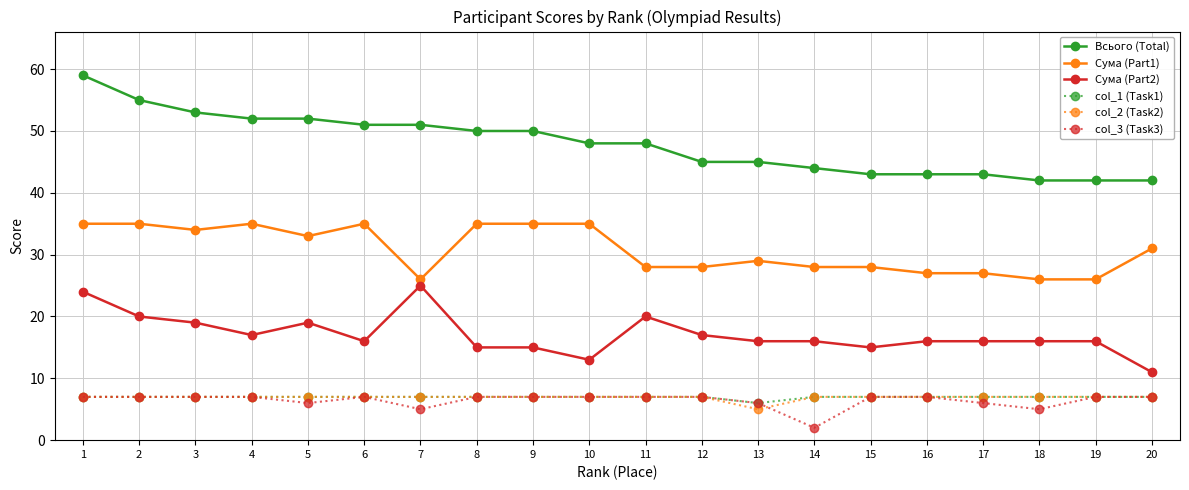

What is the approximate value of col_2 (Task2) at 7?

7